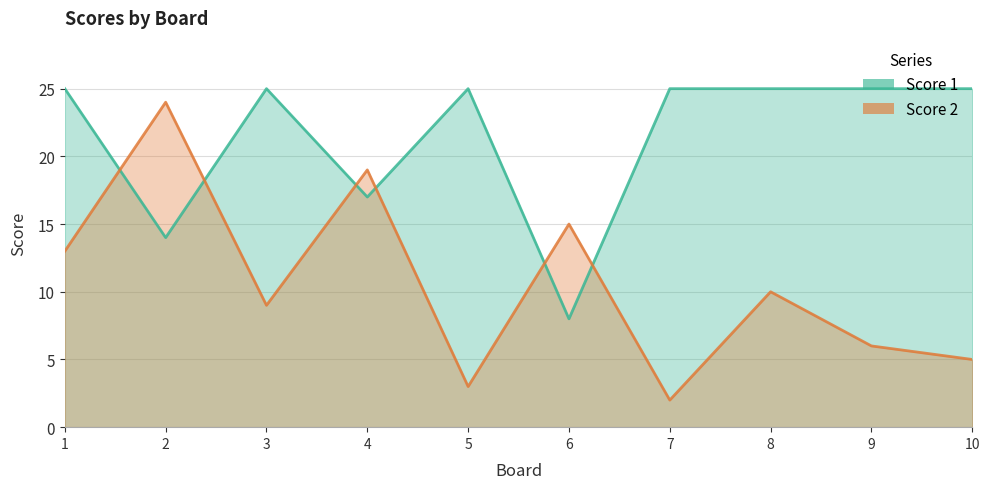

Reading left to right, what are all the values shown in this chart?

Score 1: 1=25	2=14	3=25	4=17	5=25	6=8	7=25	8=25	9=25	10=25
Score 2: 1=13	2=24	3=9	4=19	5=3	6=15	7=2	8=10	9=6	10=5